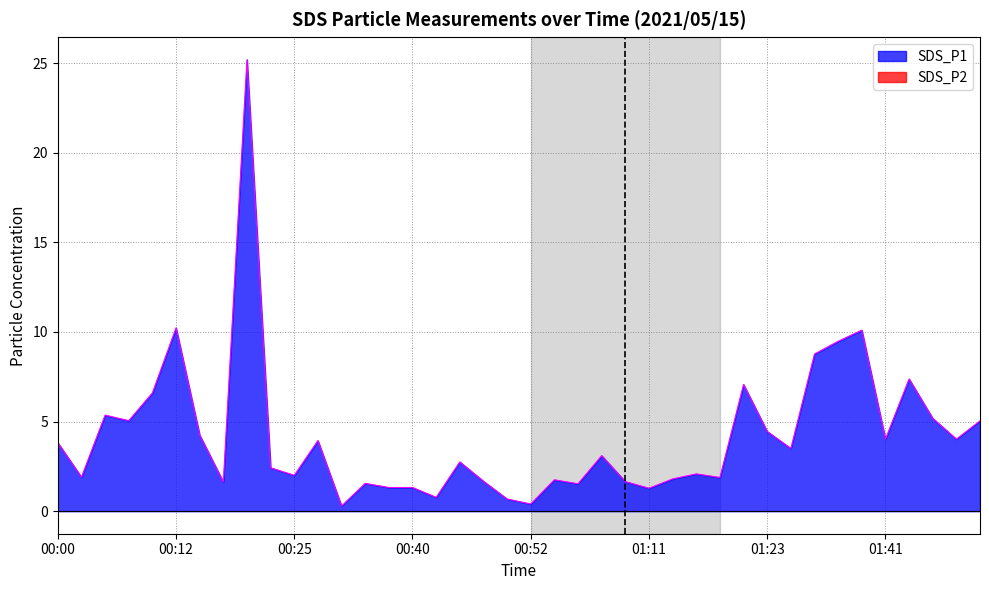

At which category is the sum across all series the highest?

00:20